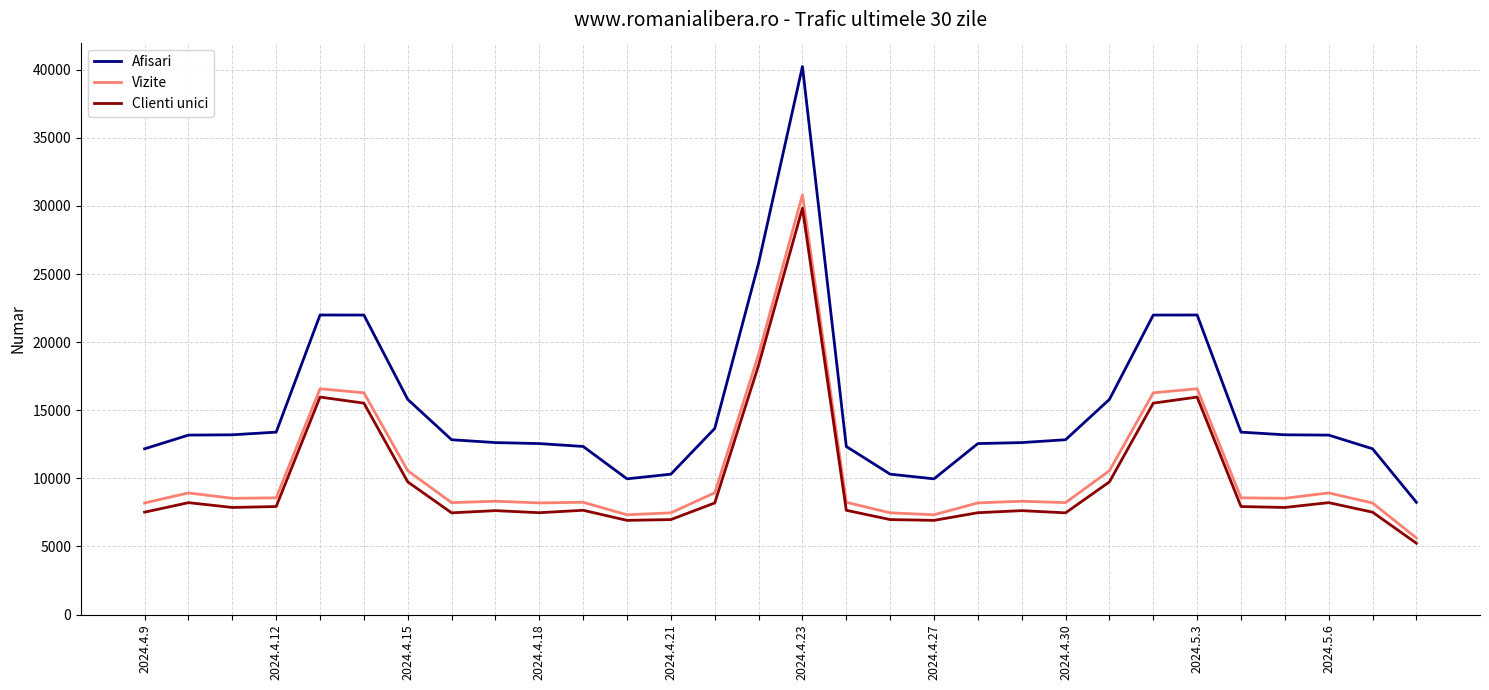

How many series are shown in this chart?

3